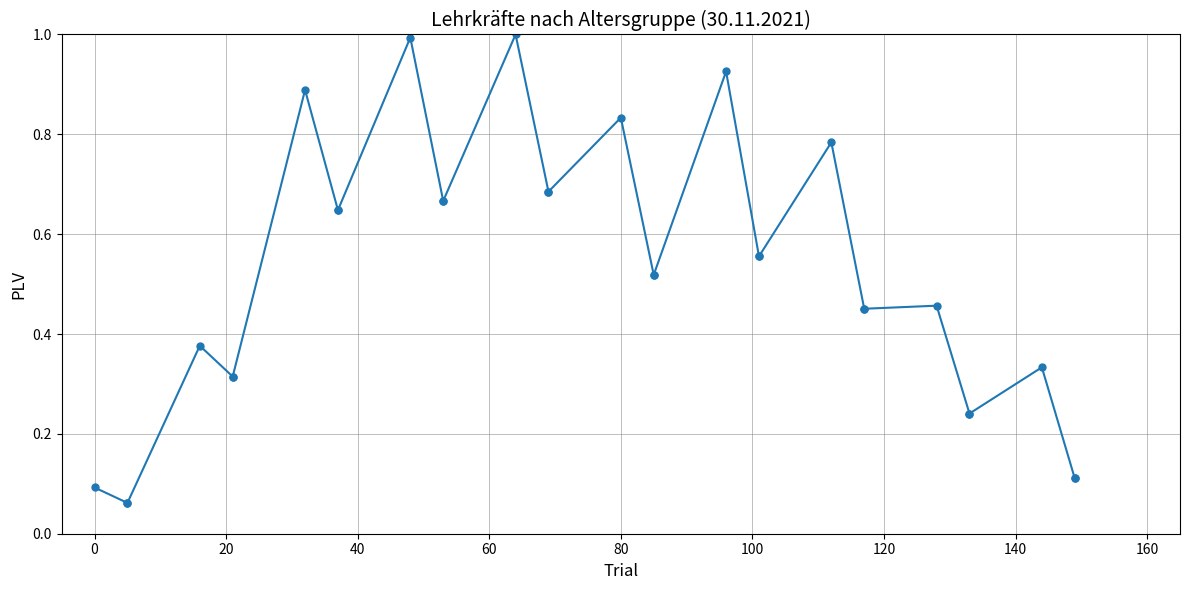

What is the greatest value displayed?

1.0